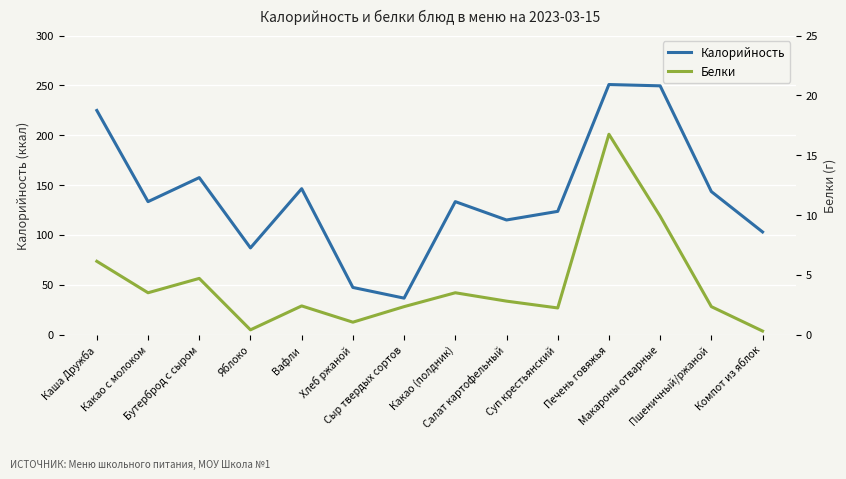

What is the difference between the highest and lowest values at Печень говяжья?

234.1